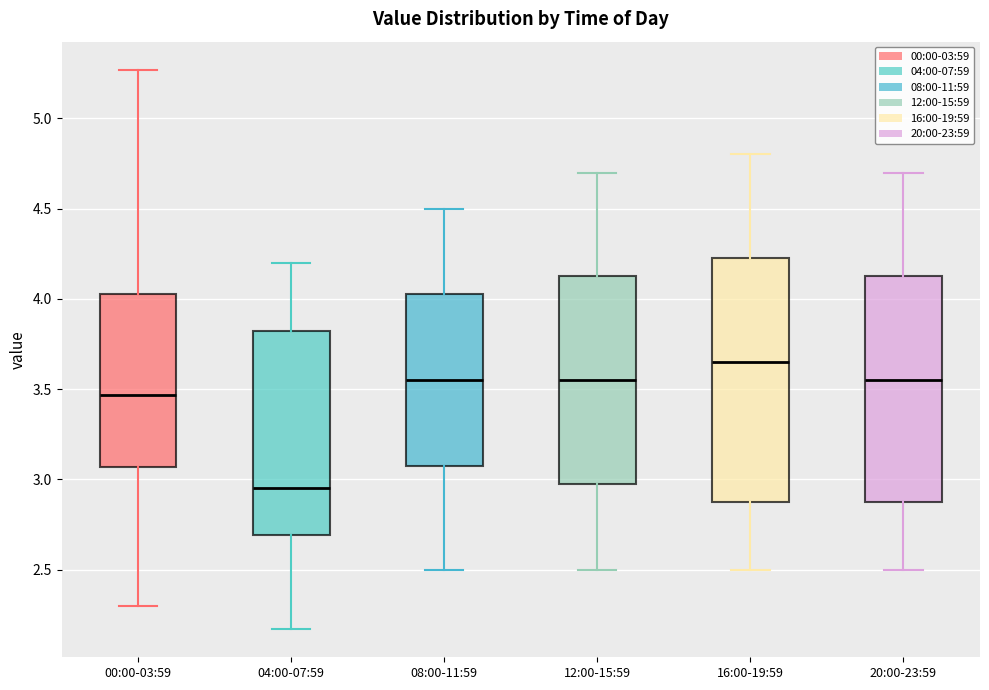

Where does the upper whisker of the box for 16:00-19:59 end on the y-axis? The values are not printed on the chart, so give them approximately, as read against the axis.

4.80